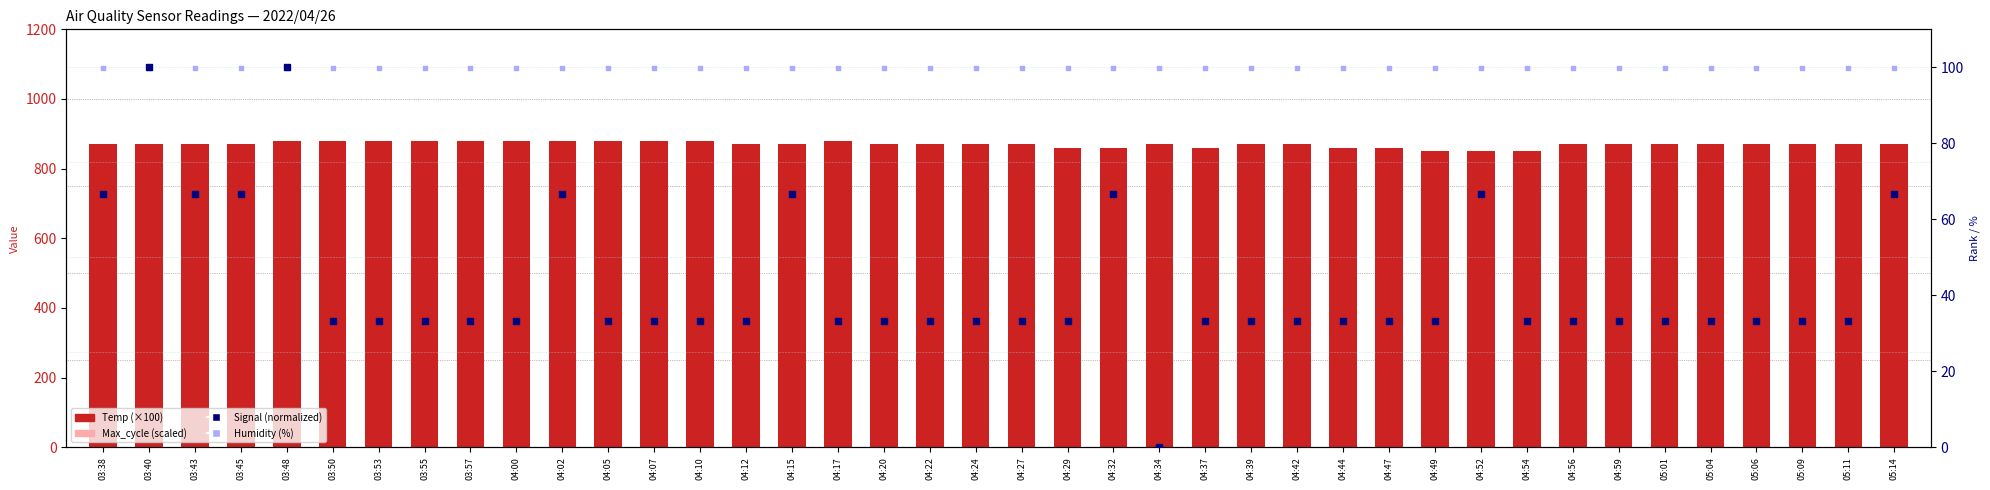

At which category is the sum across all series the highest?

04:05